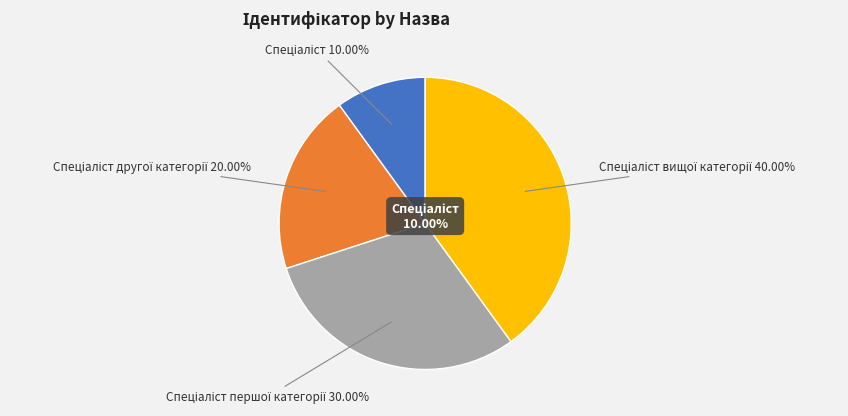

Count the number of slices in the pie.

4